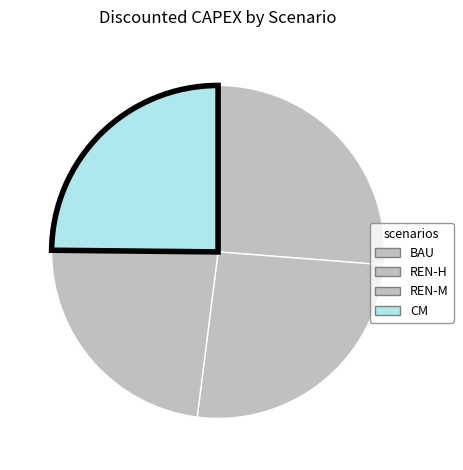

Rank the categories by value from highest to lowest.

BAU, REN-H, CM, REN-M